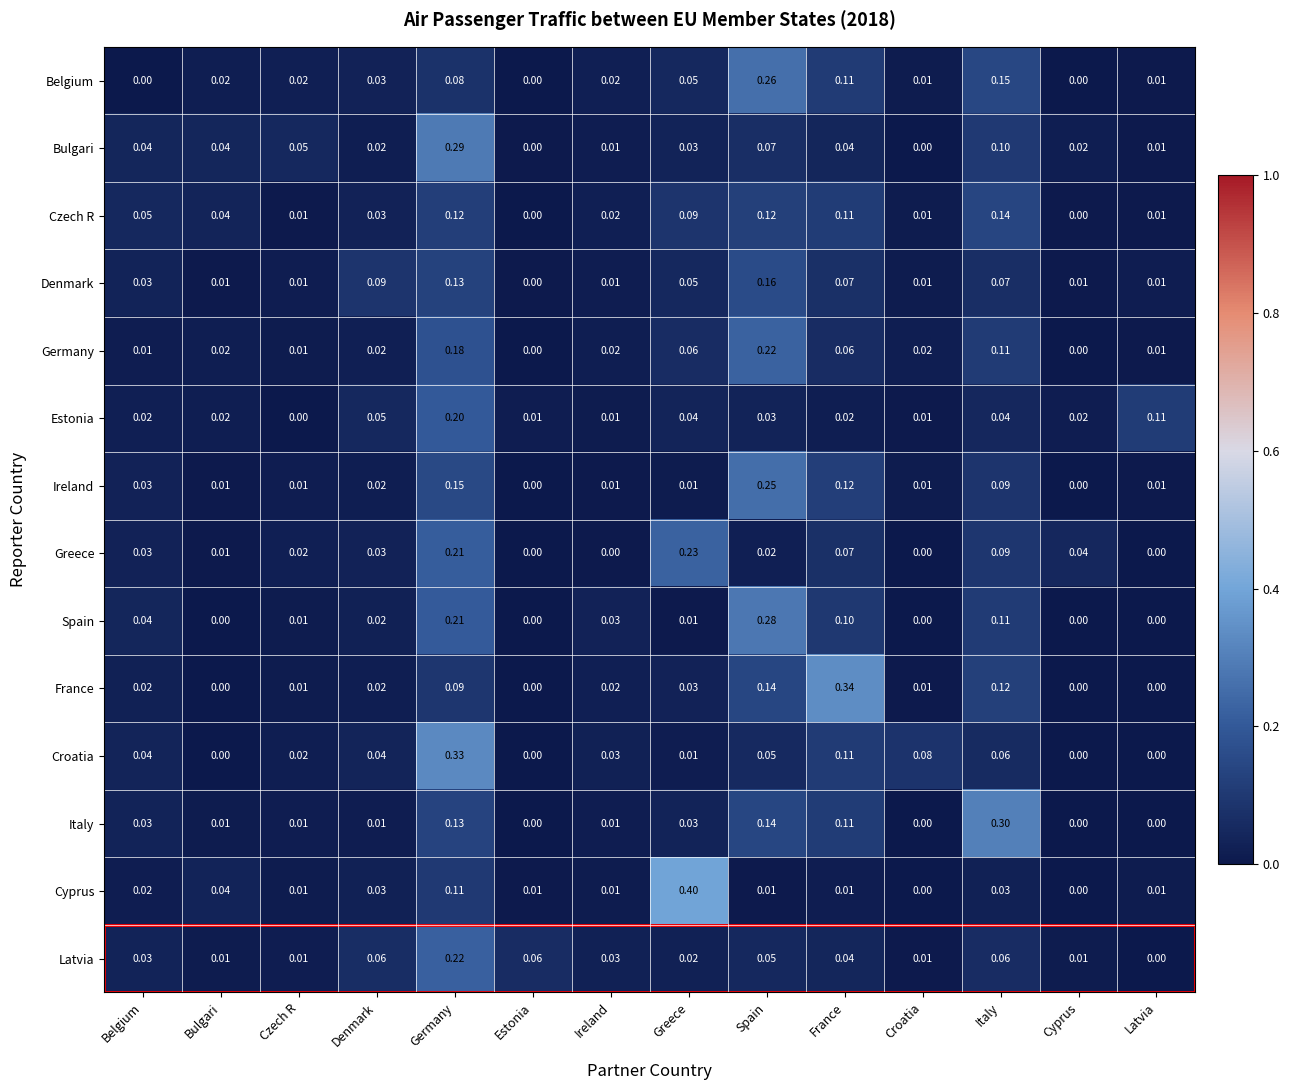

Which category has the highest value across all series?

Greece